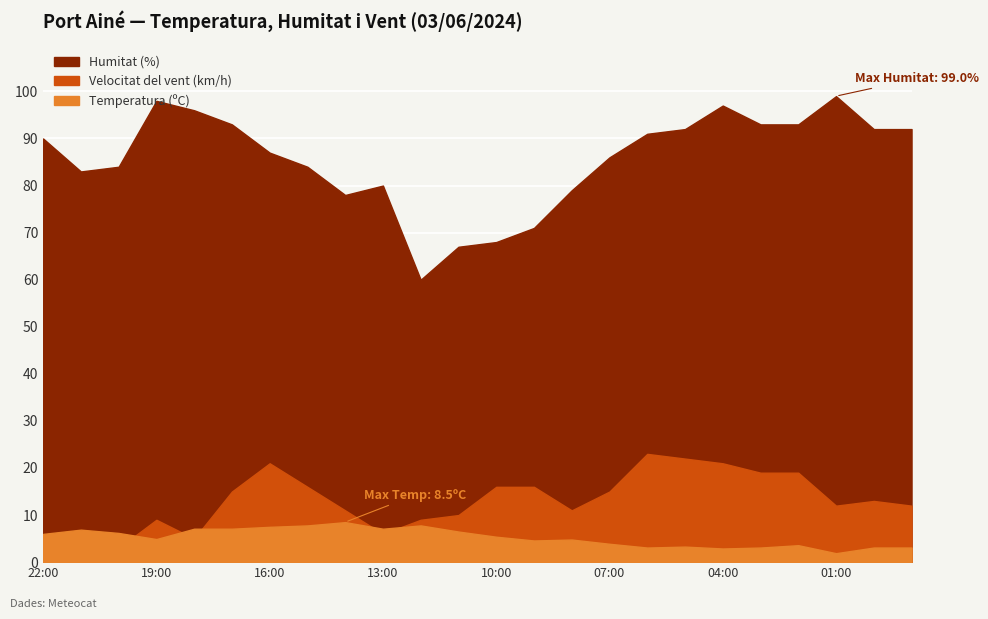

Rank the series at 00:00 from lowest to highest value.

Temperatura (ºC), Velocitat del vent (km/h), Humitat (%)